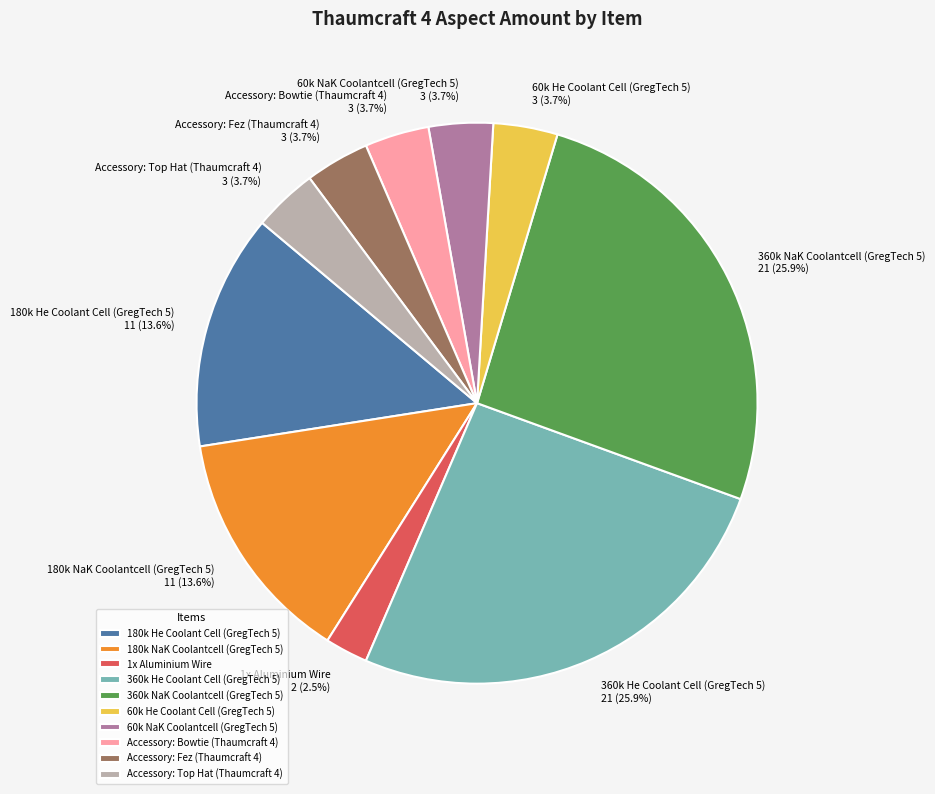

Do 360k He Coolant Cell (GregTech 5) and 180k NaK Coolantcell (GregTech 5) together represent more than half of the pie?

No